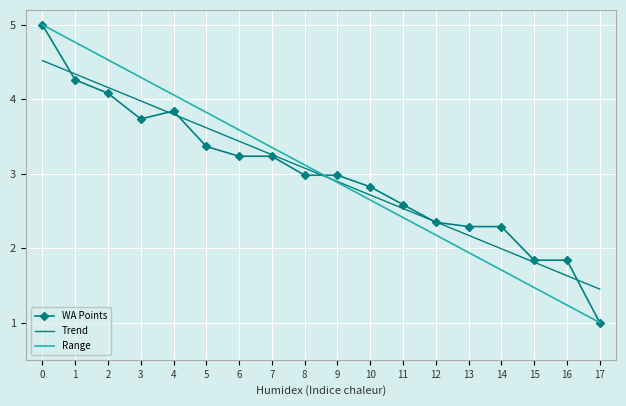

What is the value of the 16th point from the left?

1.8